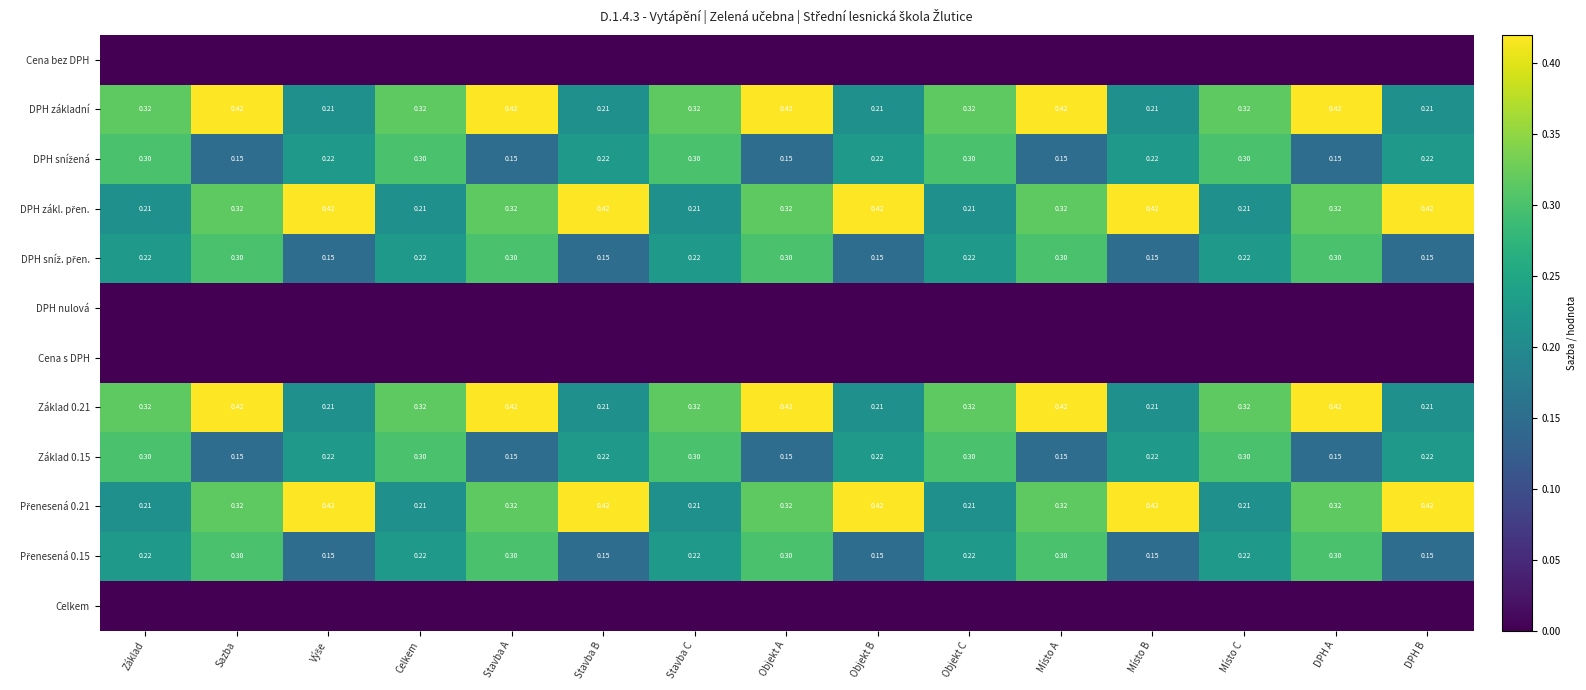

What is the total value across all series at Místo A?

2.4